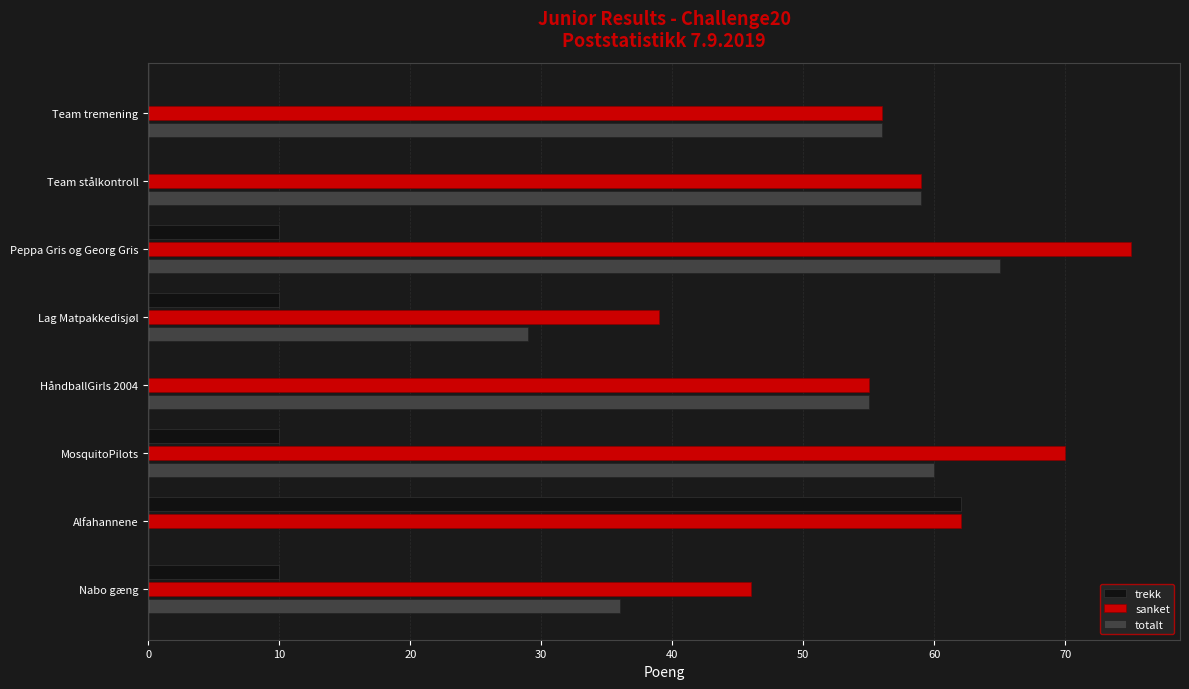

What is the highest value of the sanket series?

75